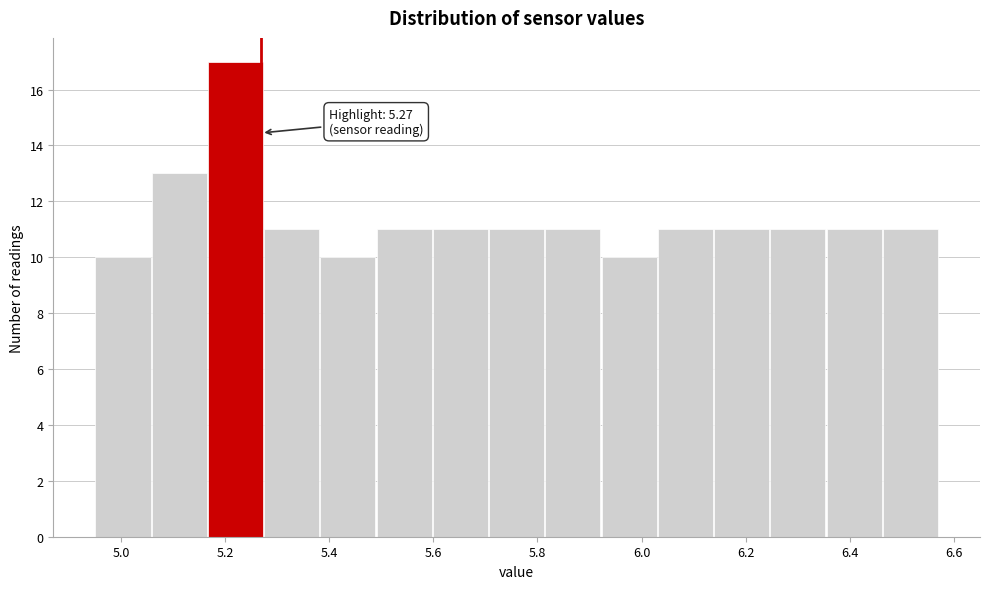

Which range on the x-axis has the tallest bar?

5.166 to 5.274